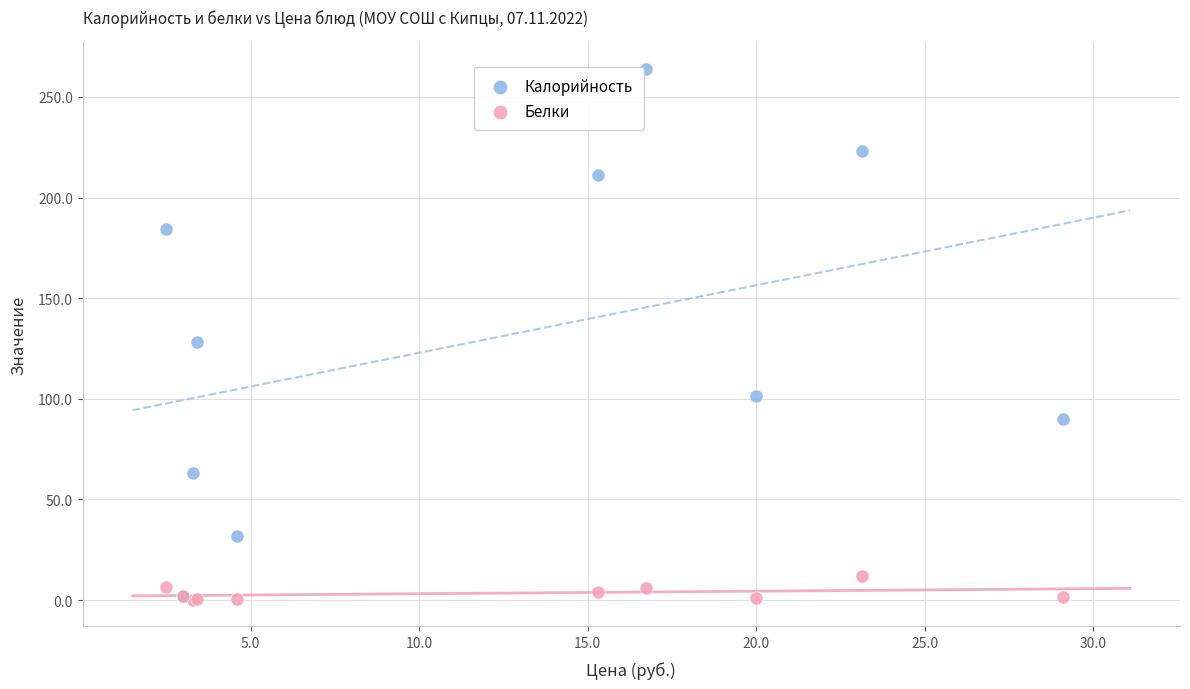

In the Калорийность series, what Y value is closest to 133?

128.0